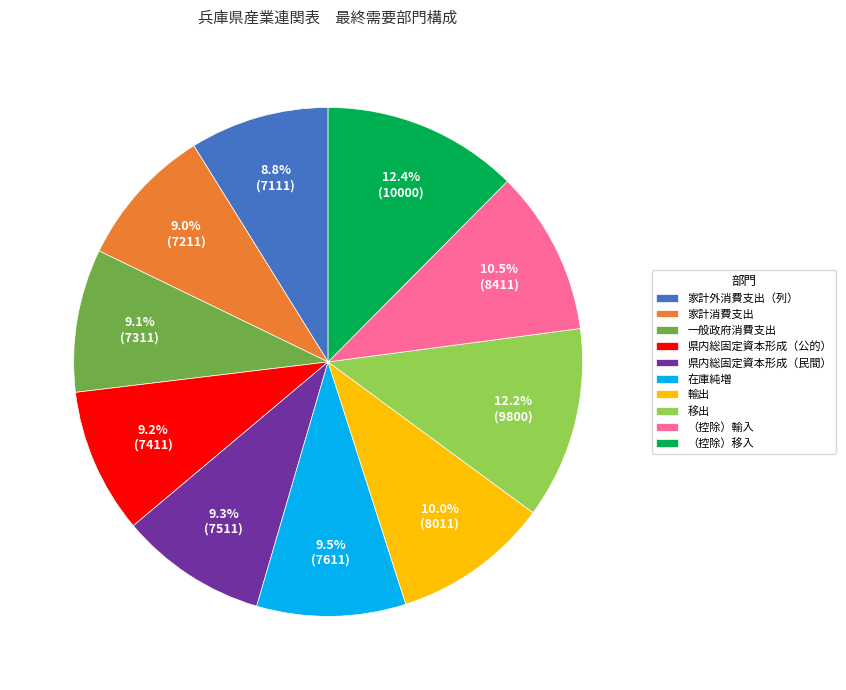

Count the number of slices in the pie.

10